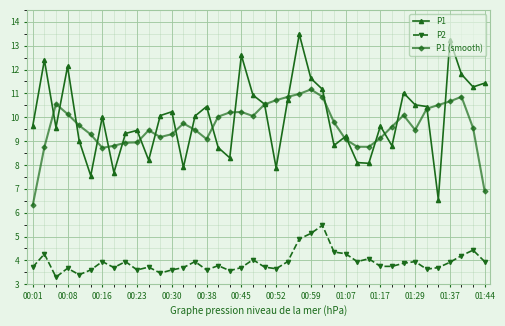

What is the value of the P2 point at the 1st from the left?

3.7